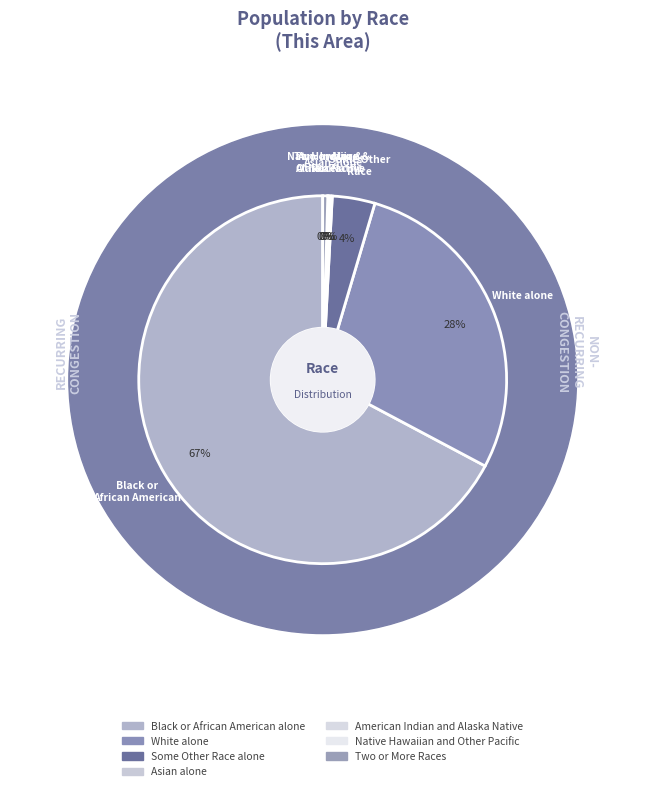

Does any single category account for the majority?

Yes